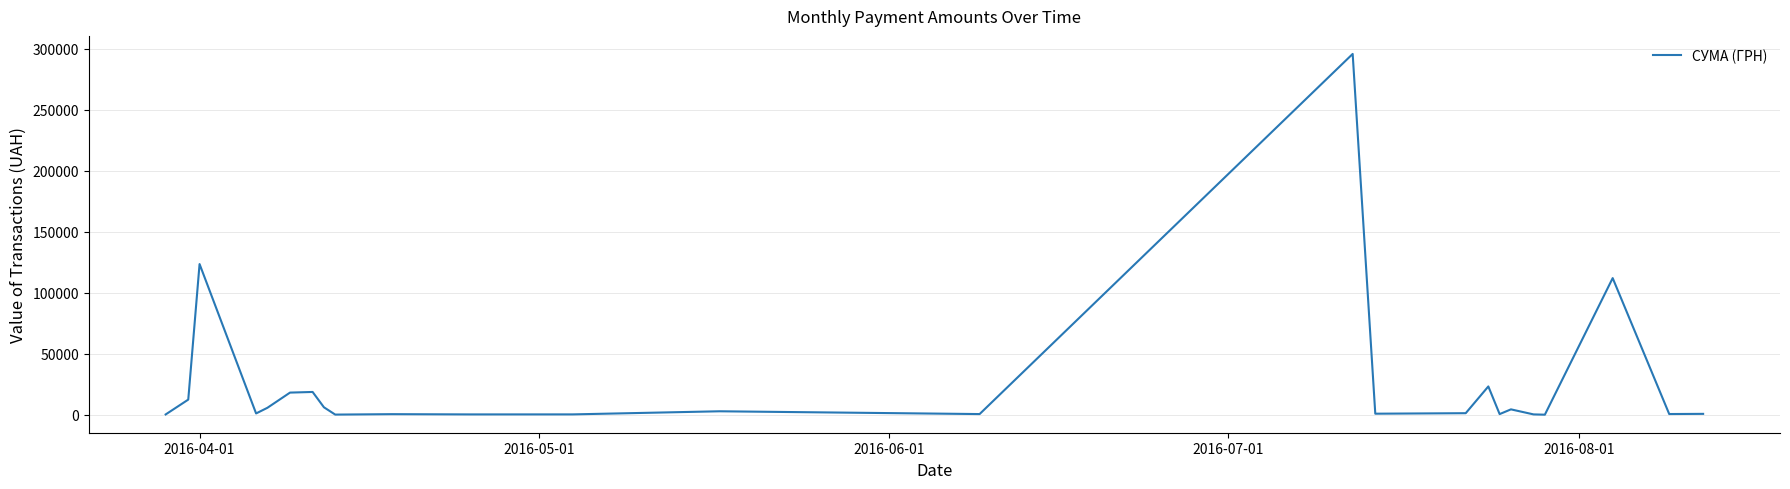

How many values are below 1111?

12